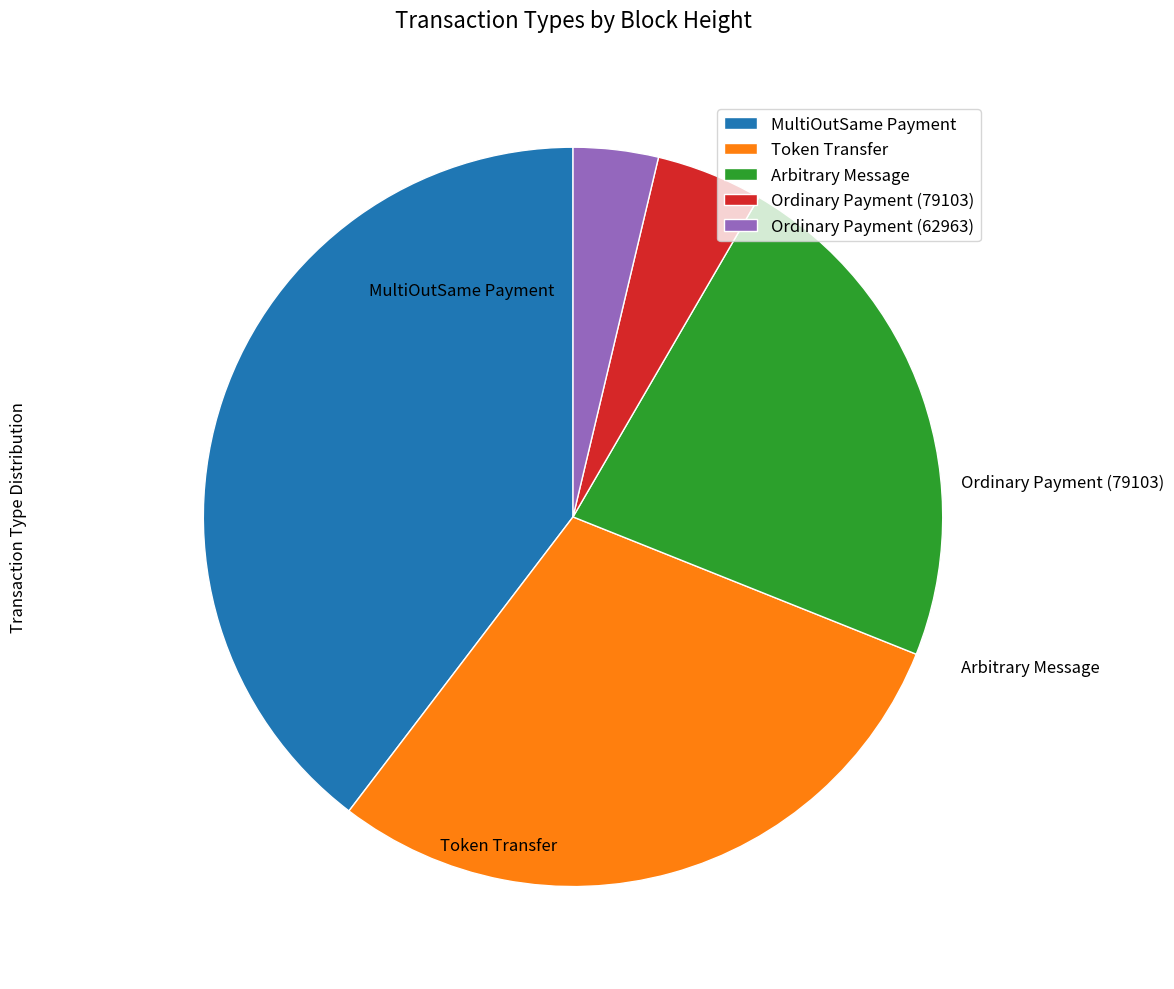

Does any single category account for the majority?

No